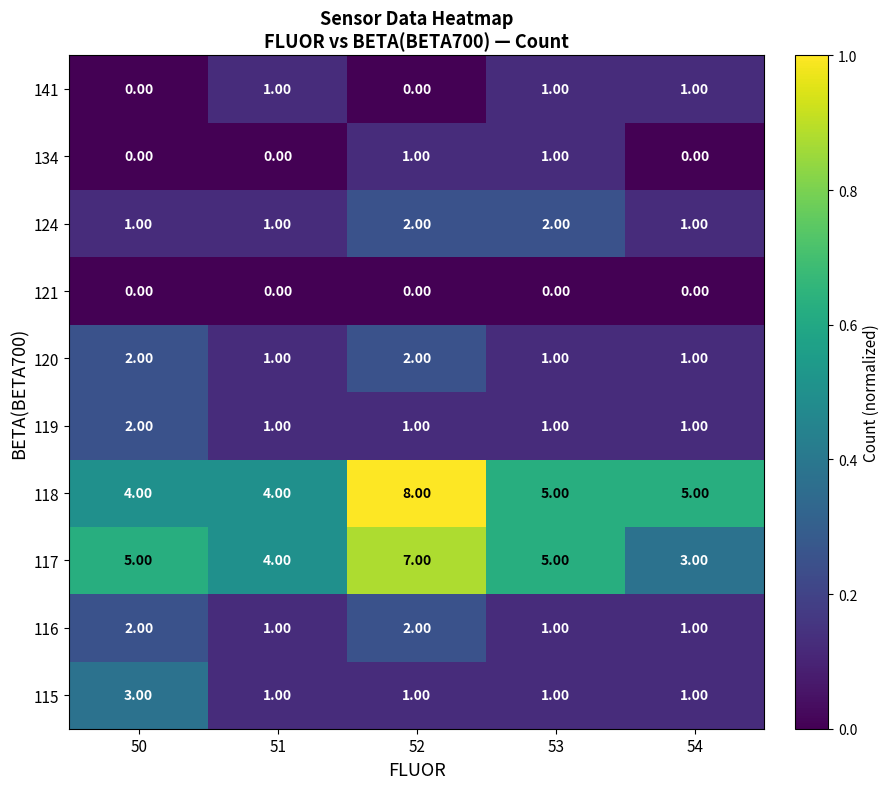

What is the difference between the 117 values at 52 and 51?

3